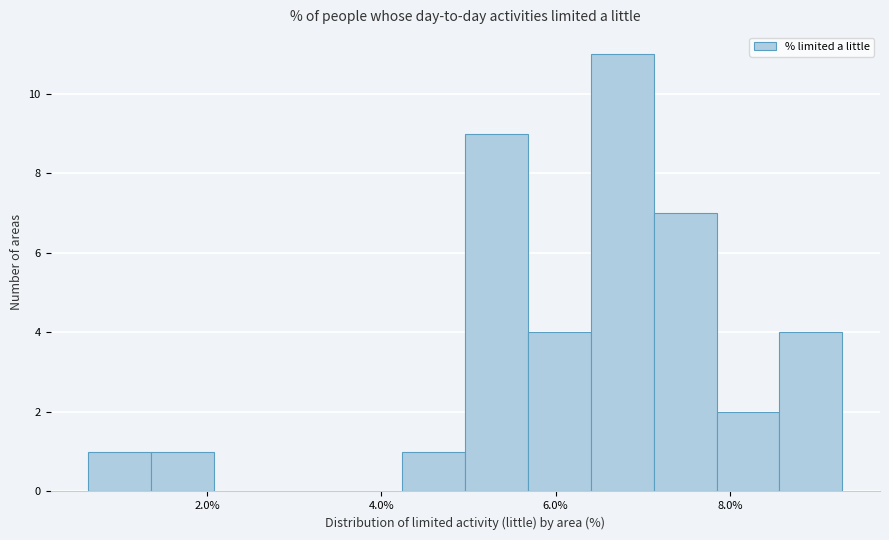

Read against the x-axis, roughly where is the centre of the tallest bar?

6.8